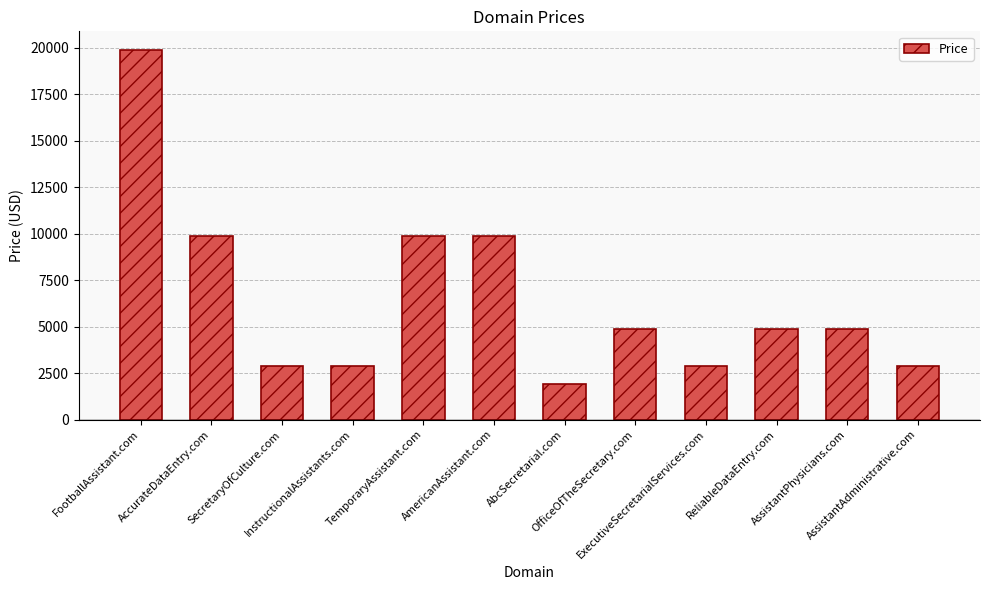

Reading right to left, transcribe all the data shown in this chart.

AssistantAdministrative.com=2888	AssistantPhysicians.com=4888	ReliableDataEntry.com=4888	ExecutiveSecretarialServices.com=2888	OfficeOfTheSecretary.com=4888	AbcSecretarial.com=1888	AmericanAssistant.com=9888	TemporaryAssistant.com=9888	InstructionalAssistants.com=2888	SecretaryOfCulture.com=2888	AccurateDataEntry.com=9888	FootballAssistant.com=19888